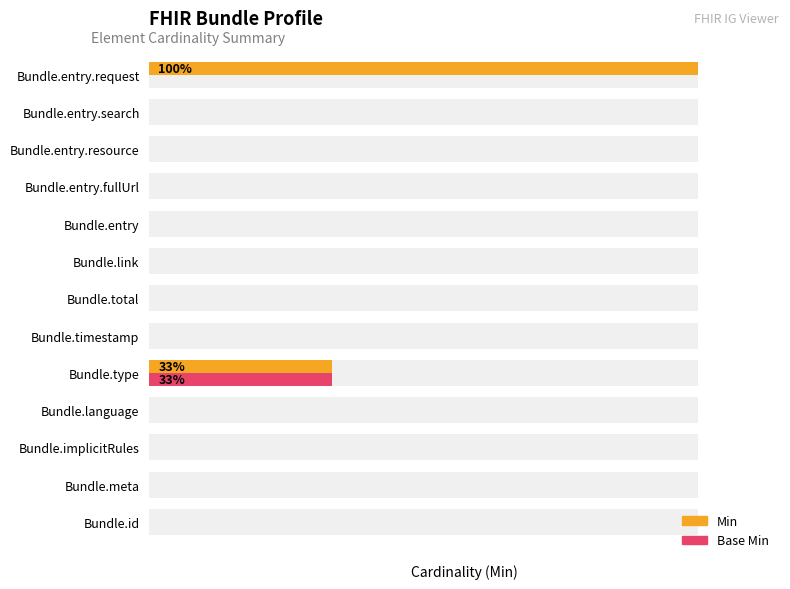

Between Bundle.entry.fullUrl and Bundle.meta, which is larger?

Bundle.entry.fullUrl